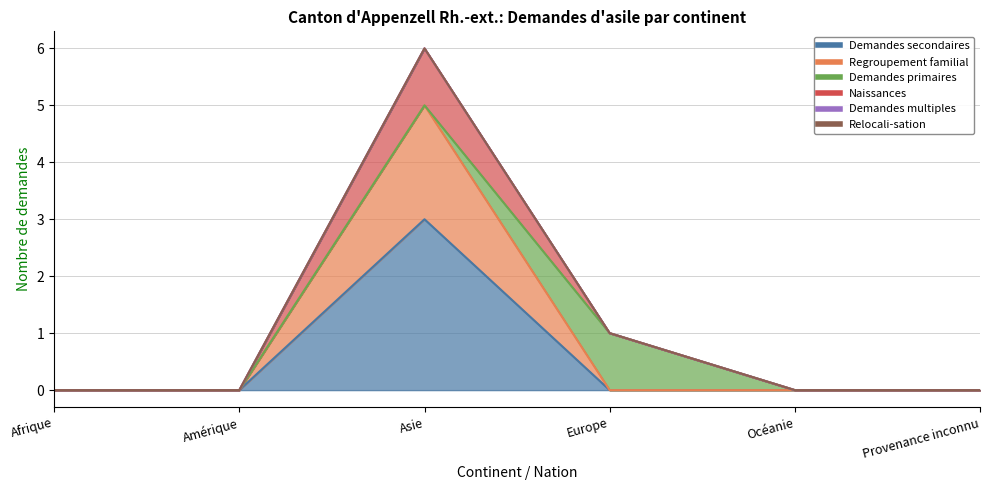

What position from the right is Europe?

3